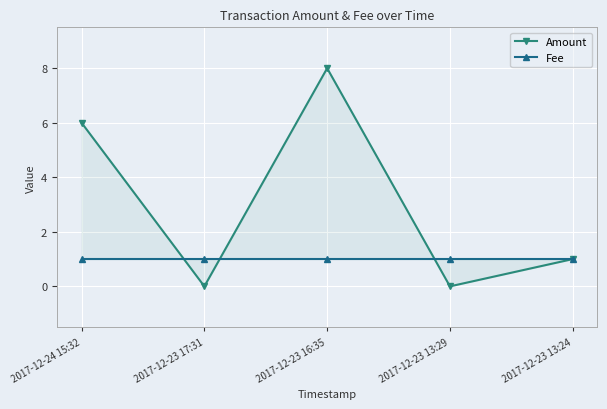

At which category is the sum across all series the highest?

2017-12-23 16:35